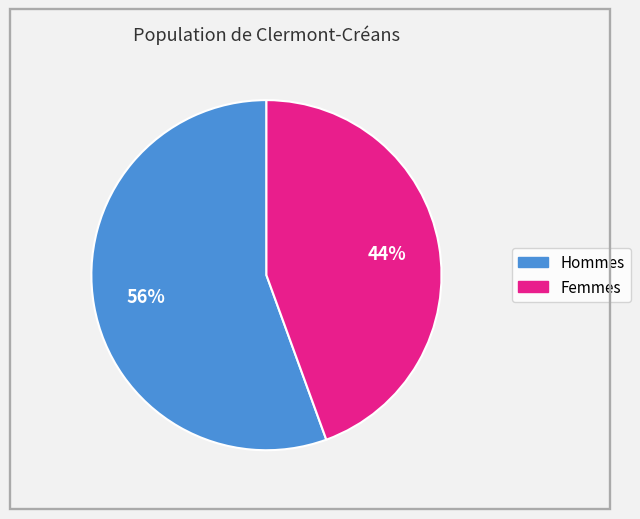

Does any single category account for the majority?

Yes